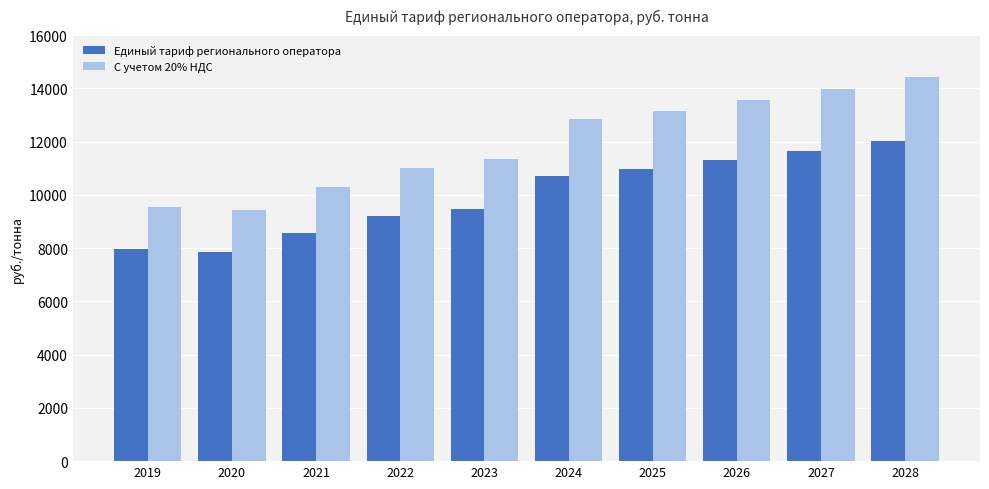

Which series has the largest total across all categories?

С учетом 20% НДС